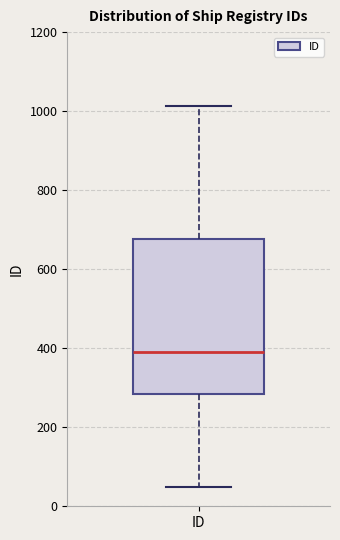

Transcribe this box plot: give where the median line is, the range the box spans, and where the two whiskers end, as read against the y-axis. The values are not printed on the chart, so give them approximately, as read against the axis.

median 380, box 280 to 680, whiskers 40 to 1020